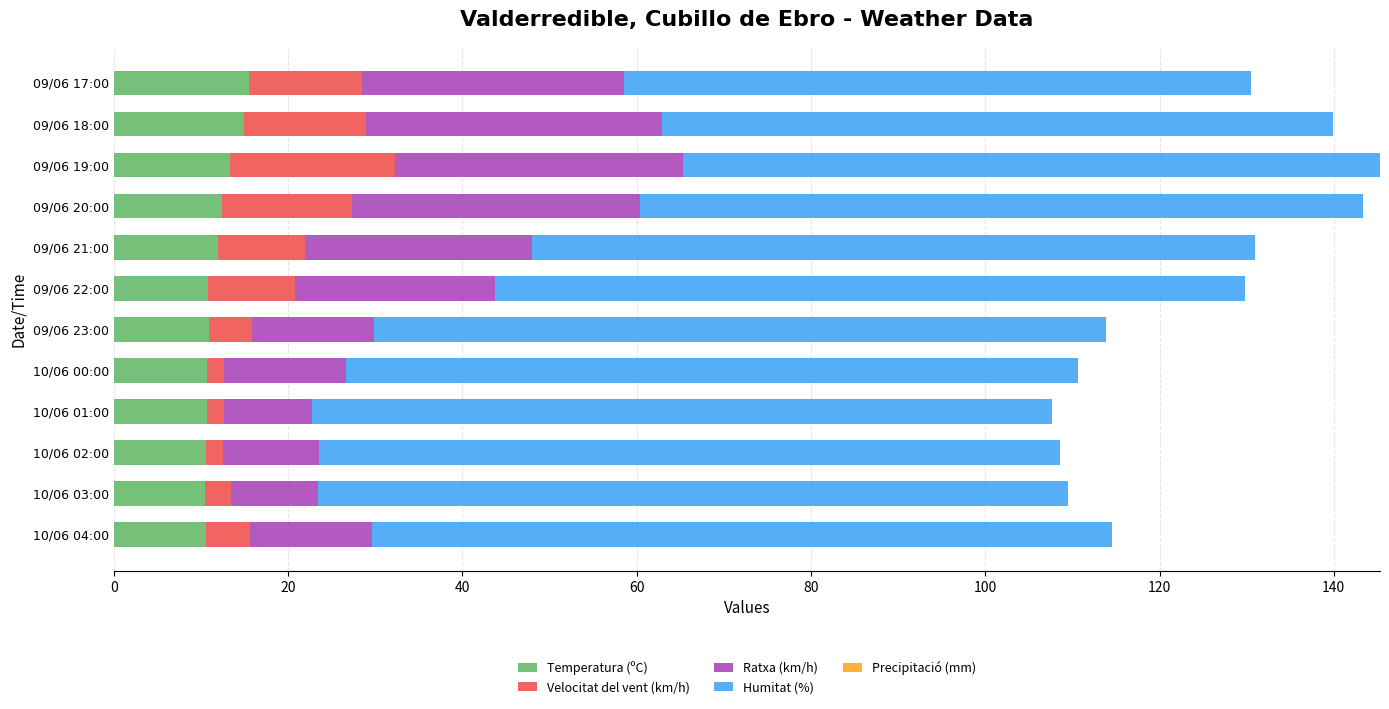

What is the sum of all Temperatura (ºC) values?

142.9